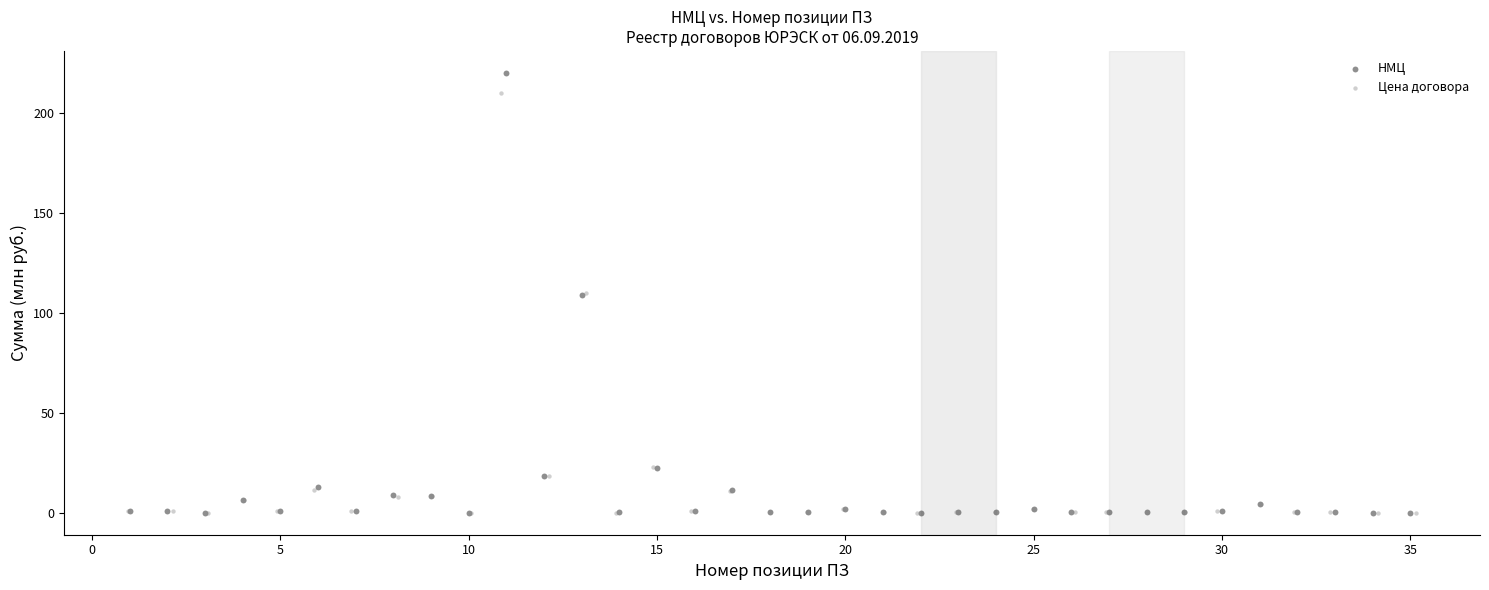

What are all the series names shown in the legend?

НМЦ, Цена договора